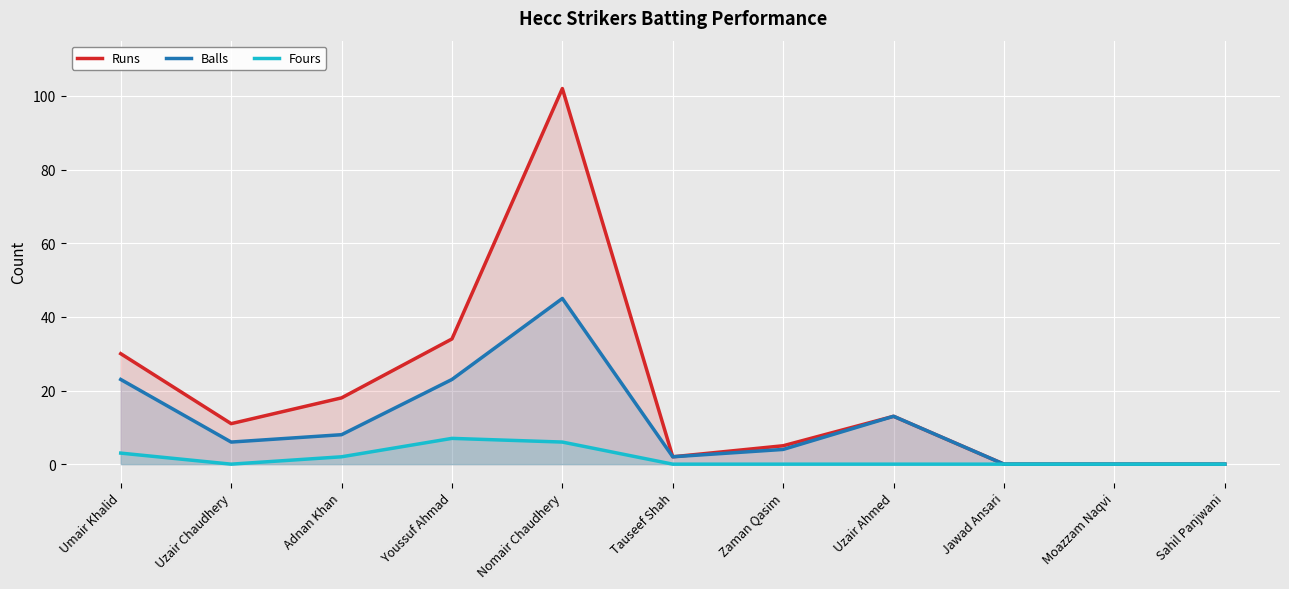

The Fours series shows 0 at Uzair Ahmed. True or false?

True